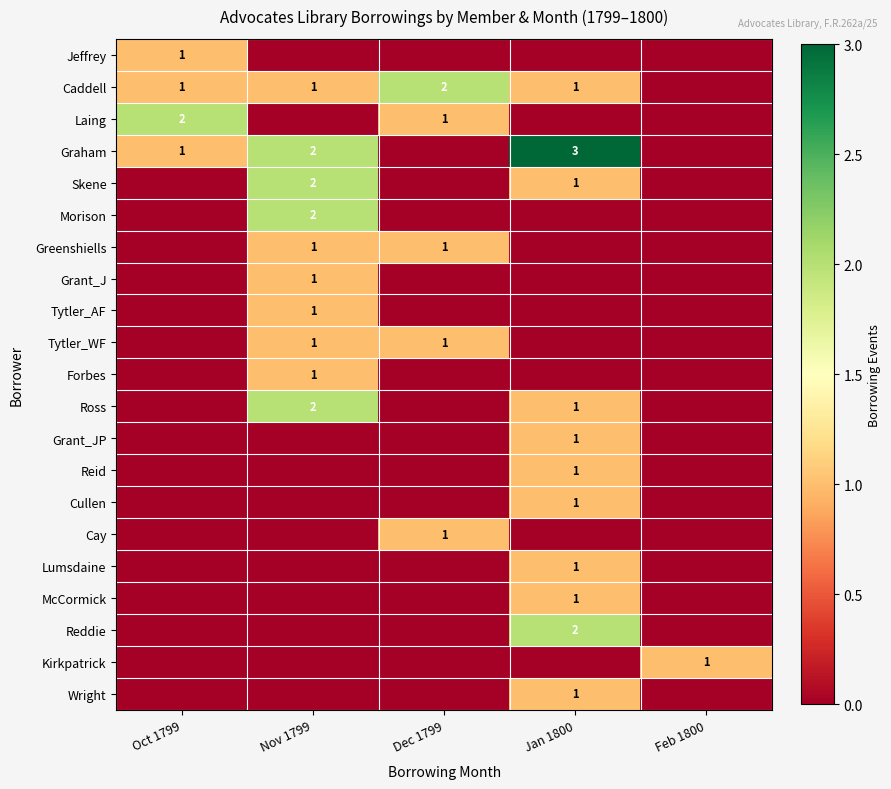

Which has a higher value, Jan 1800 or Feb 1800?

Jan 1800